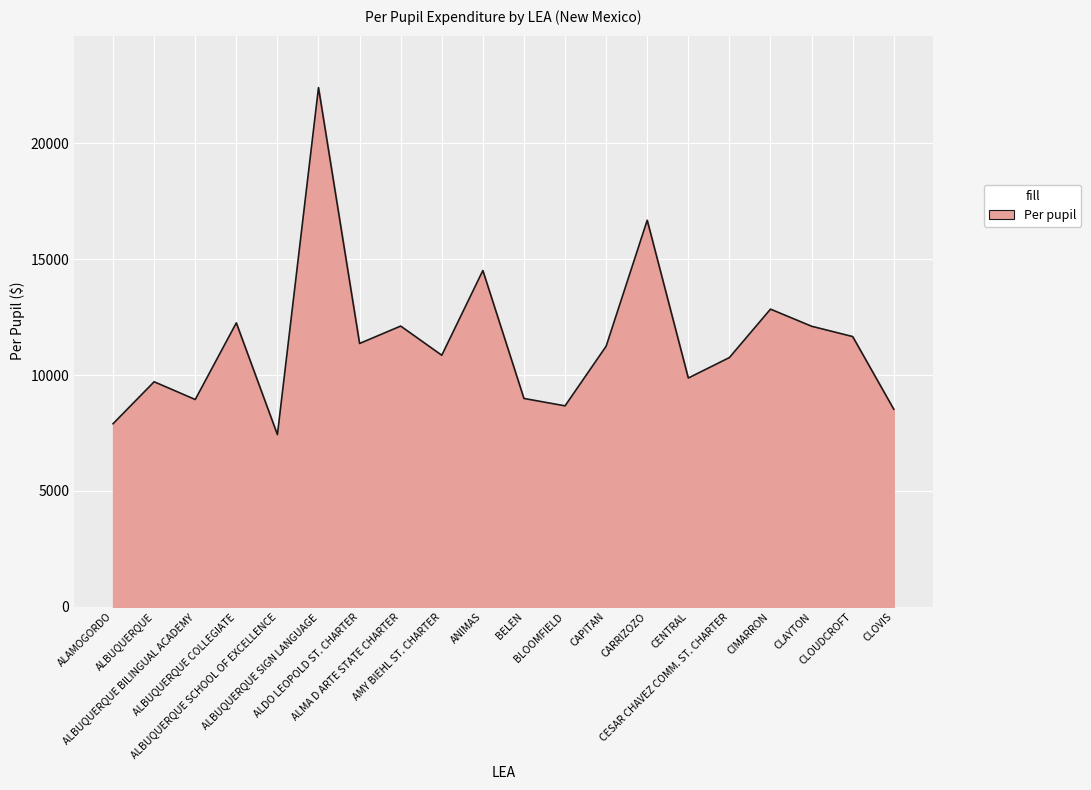

What is the difference between the values at CIMARRON and ALBUQUERQUE BILINGUAL ACADEMY?

3901